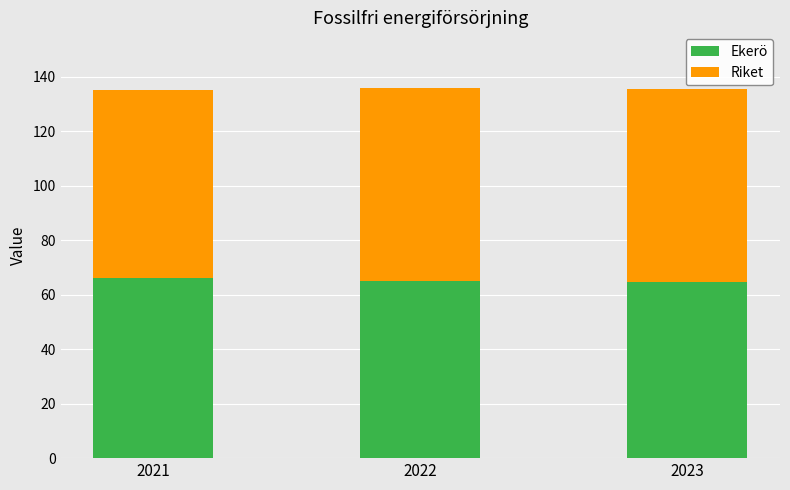

What is the highest value of the Ekerö series?

66.3